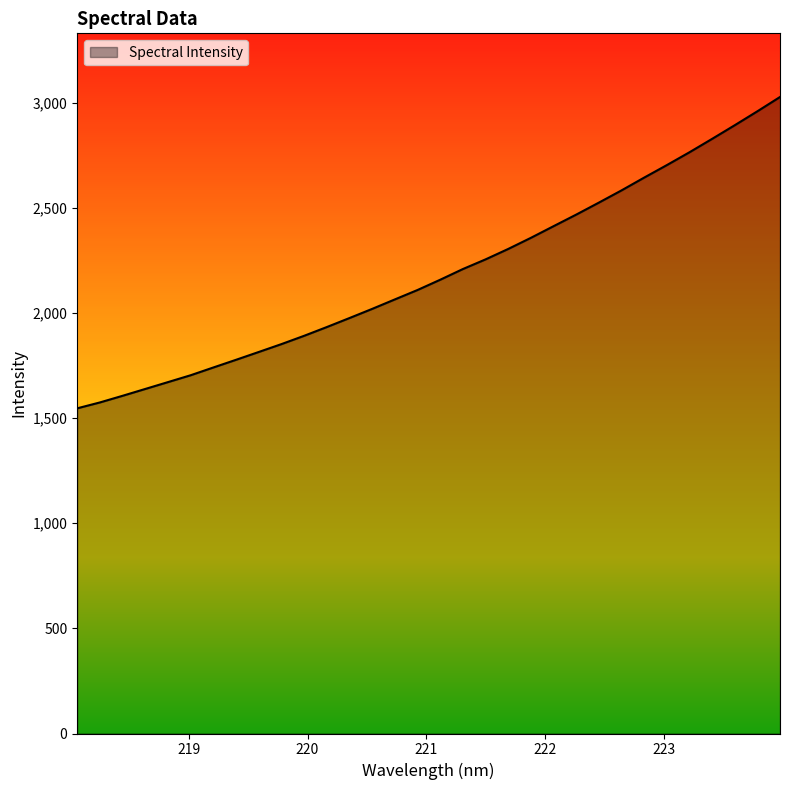

What is the difference between the maximum and minimum values?

1480.9